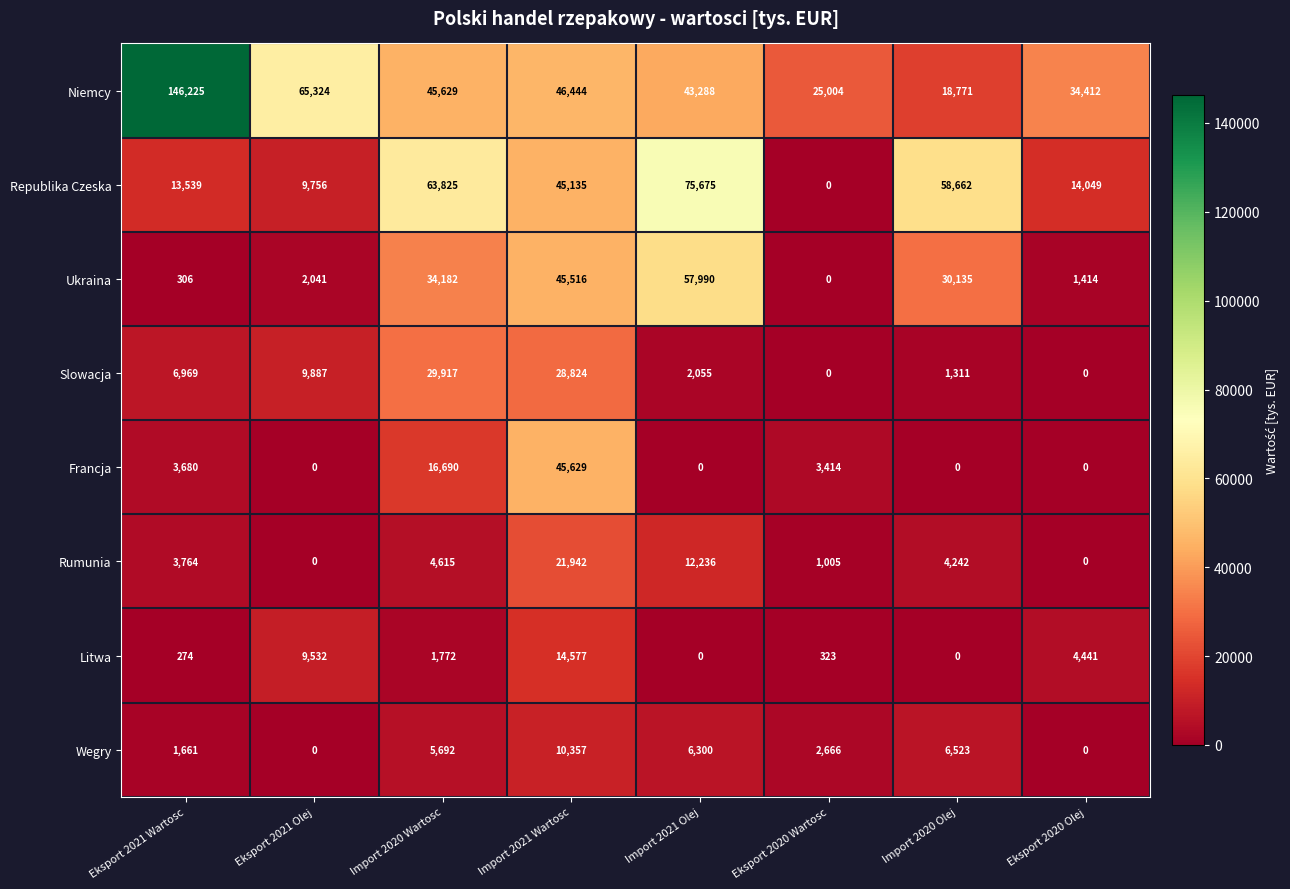

Which series has the largest total across all categories?

Niemcy